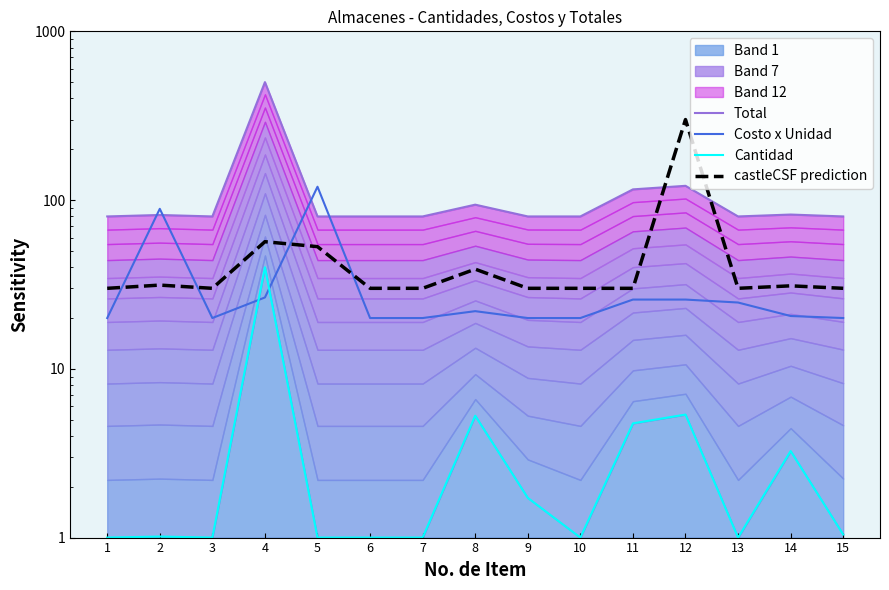

True or false: Costo x Unidad and castleCSF prediction cross at least once.

True